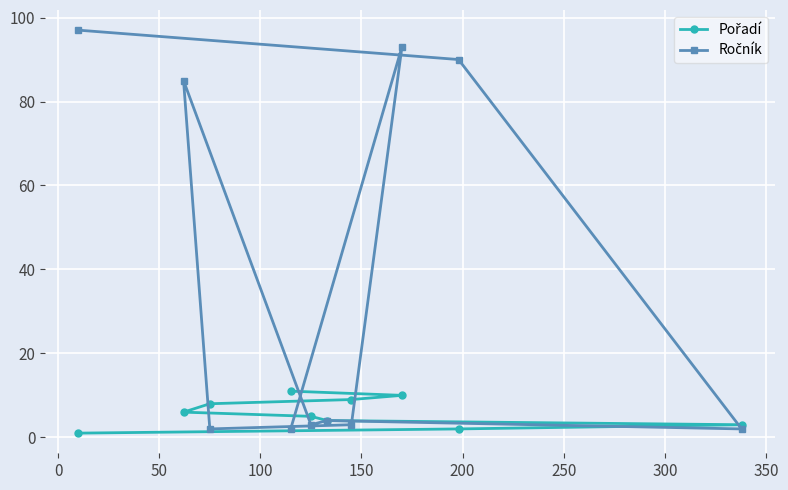

At how many categories does at least one series exceed 59?

4